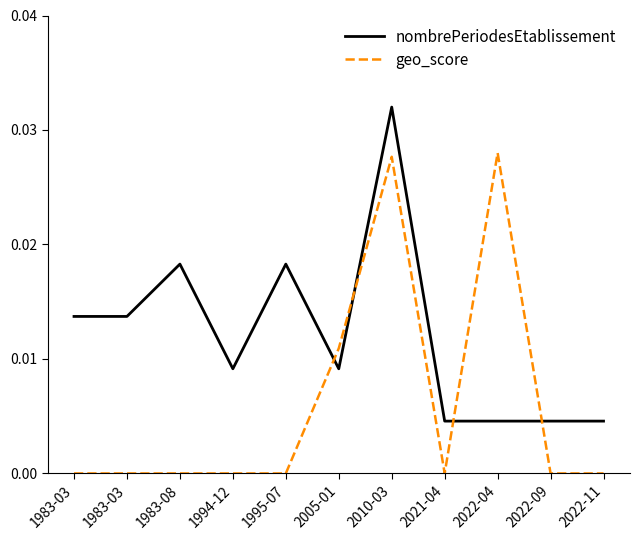

The nombrePeriodesEtablissement series shows 0.0 at 2005-01. True or false?

False